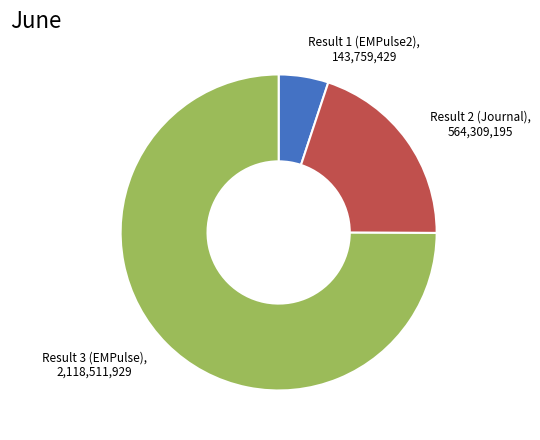

Which category has the biggest portion of the pie?

Result 3 (EMPulse)